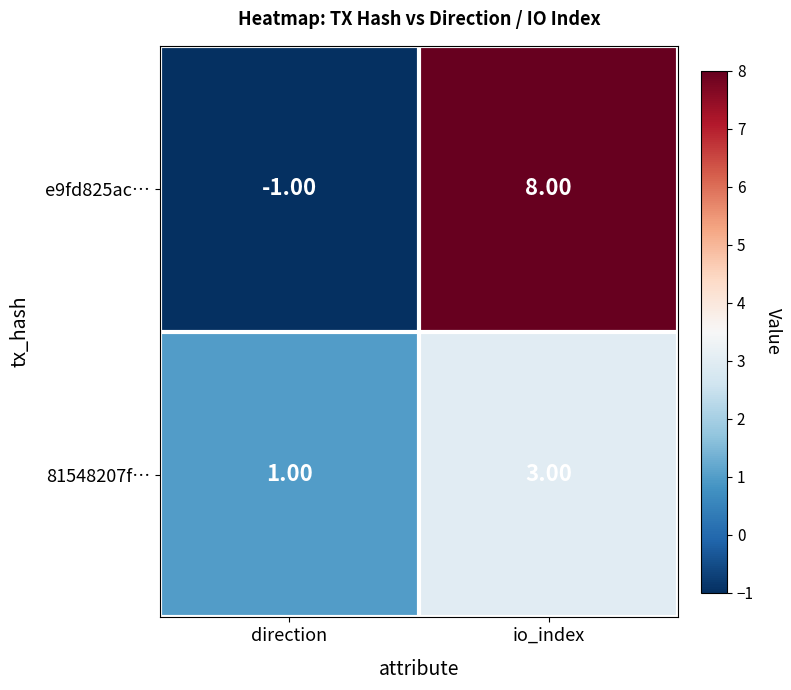

Which label corresponds to the smallest value in the chart?

direction